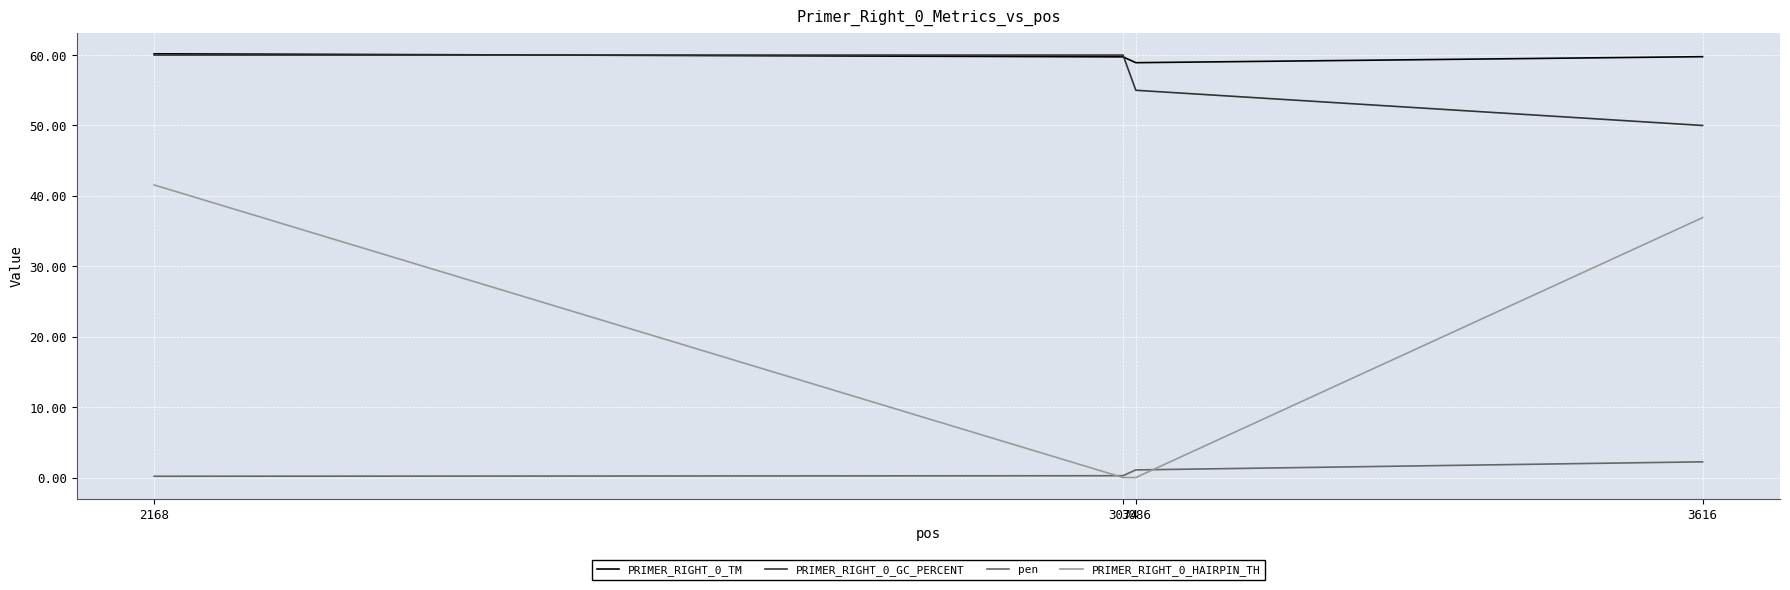

What is the minimum value for PRIMER_RIGHT_0_TM?

58.9